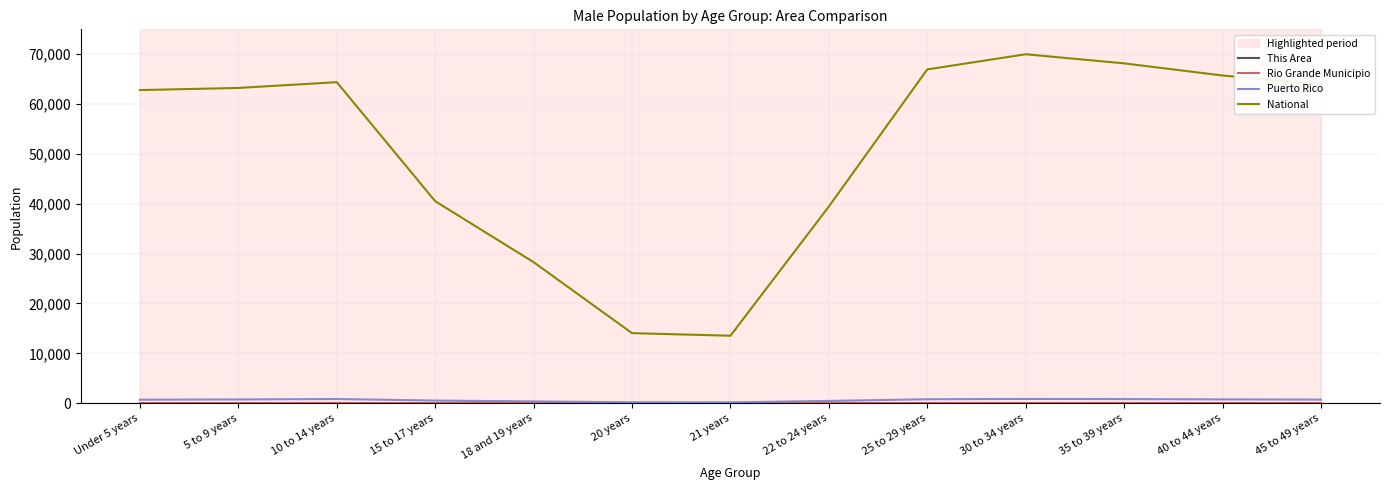

What is the greatest value displayed?

70000.0